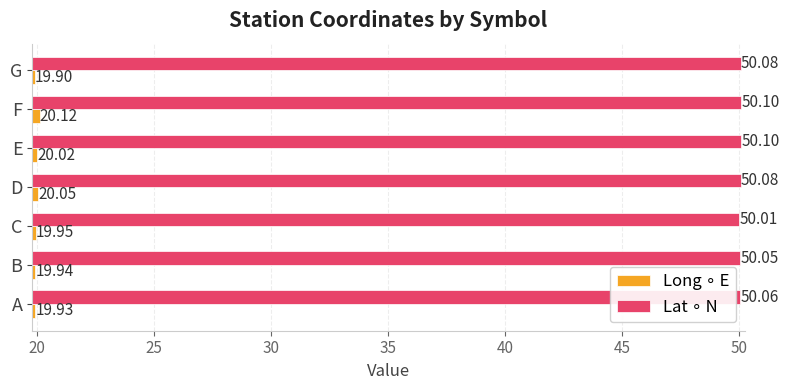

At how many categories does at least one series exceed 29?

7